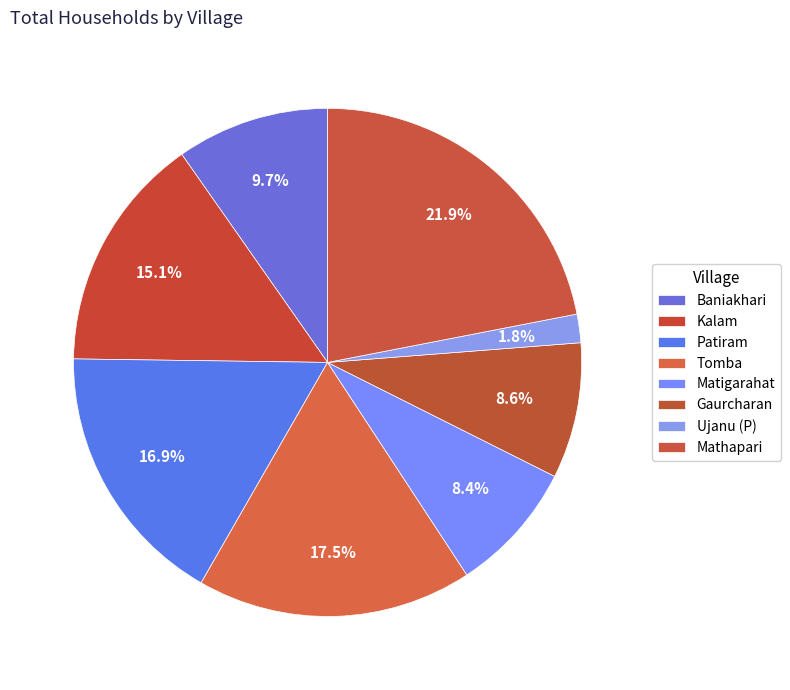

Between Tomba and Gaurcharan, which is larger?

Tomba